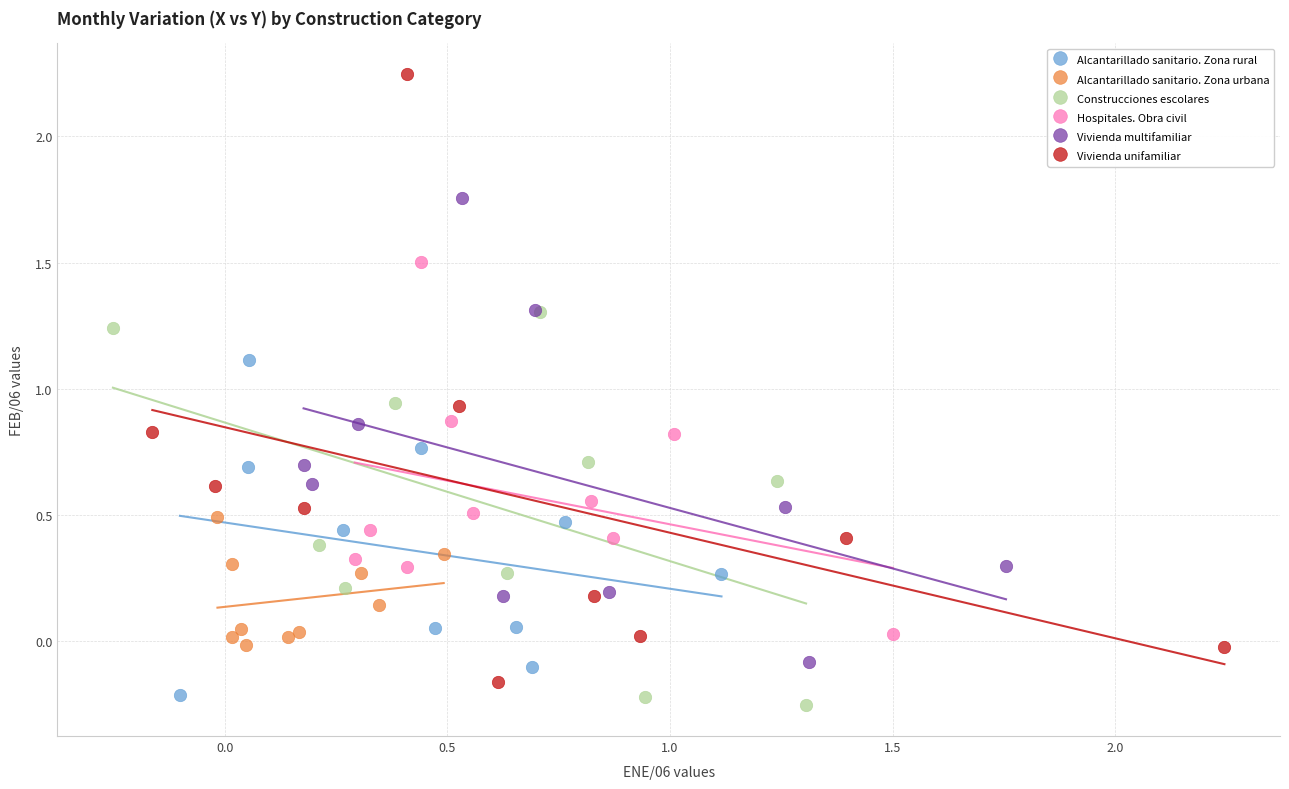

Which series contains the highest Y value?

Vivienda unifamiliar